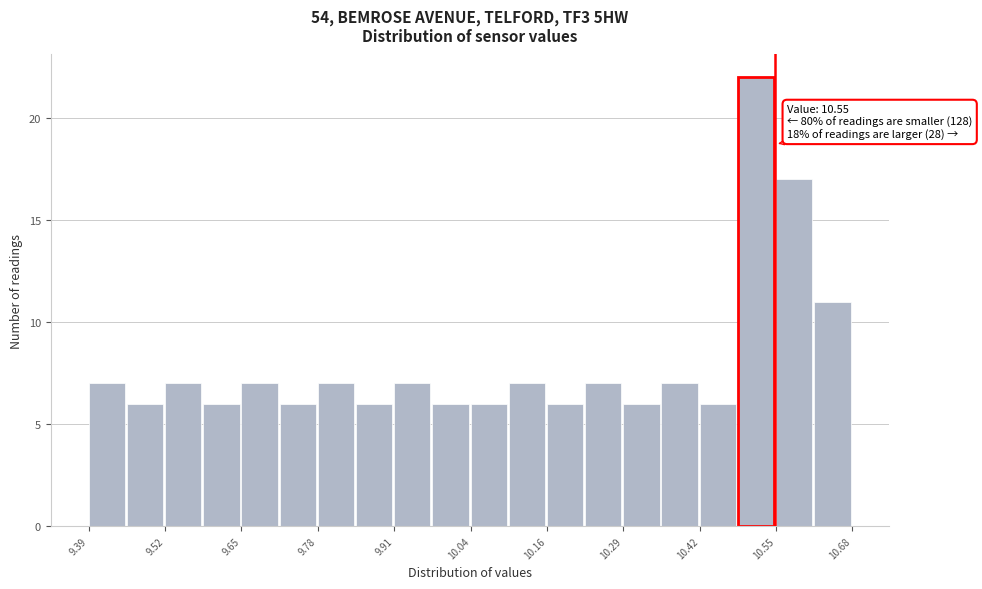

Around what value on the x-axis is the tallest bar? Give the approximate position of its centre, as read against the axis.

10.52